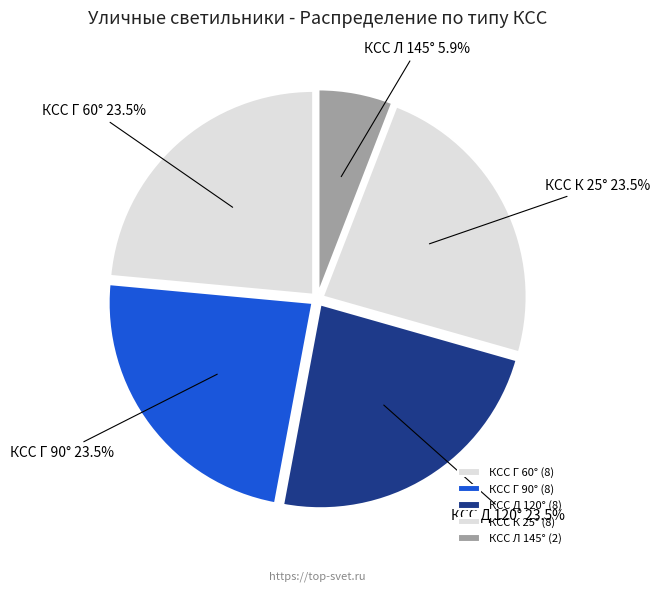

Does any single category account for the majority?

No